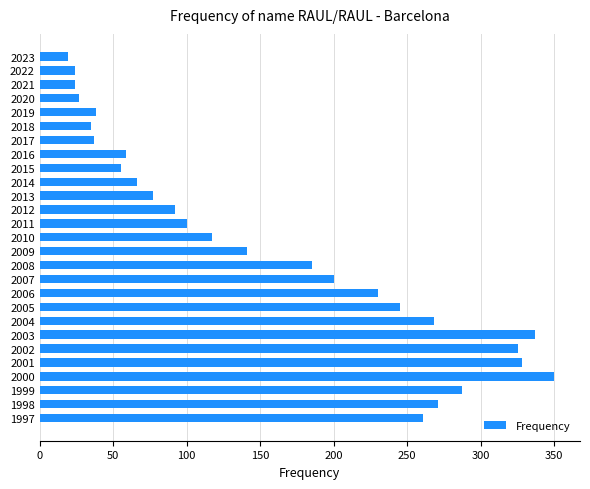

Approximately how many times larger is the value at 2010 compared to 1998?

0.4